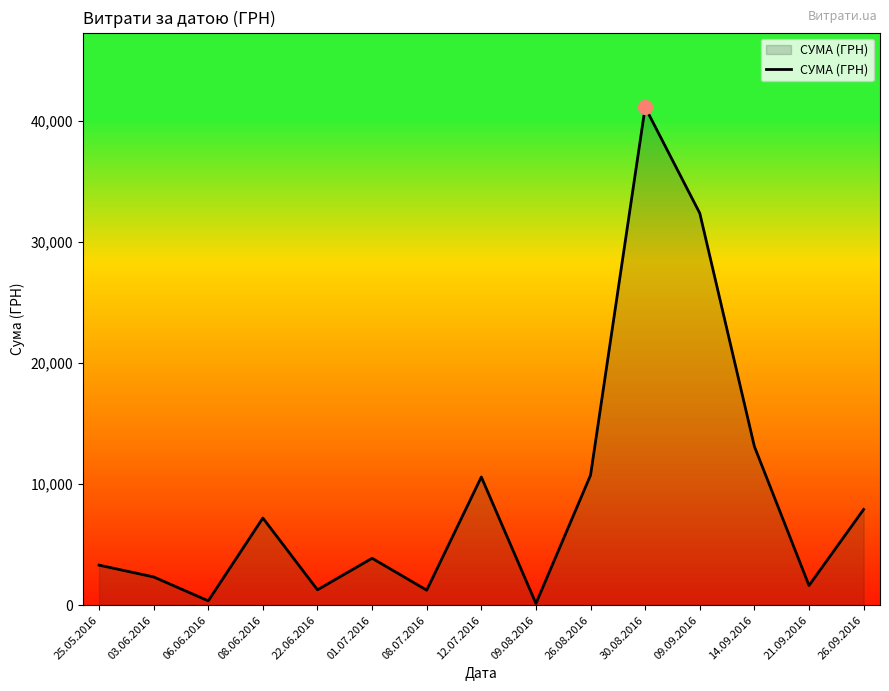

What is the change in value from 08.06.2016 to 12.07.2016?

+3388.4